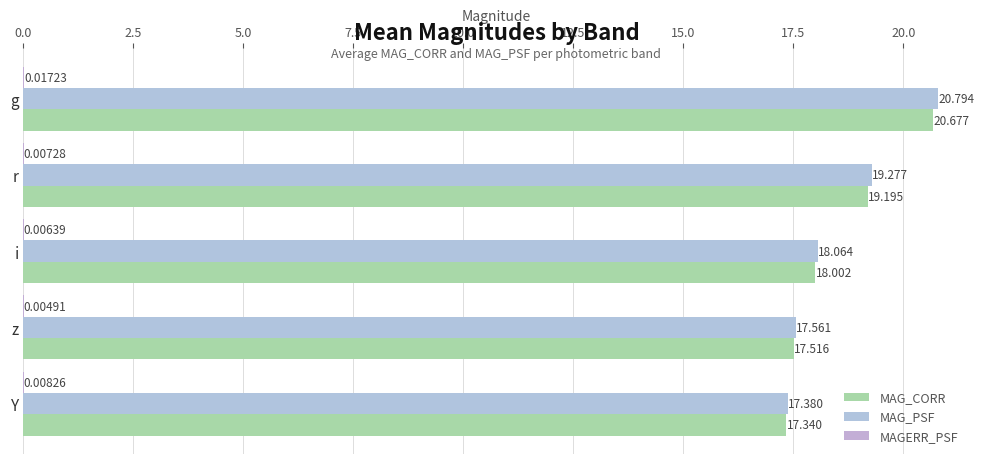

Count the number of data series in this chart.

3